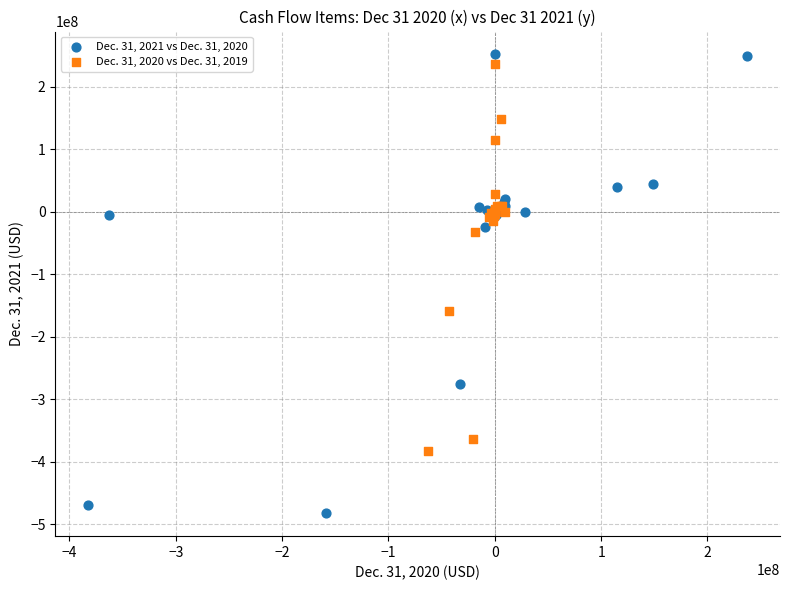

Which series contains the highest Y value?

Dec. 31, 2021 vs Dec. 31, 2020